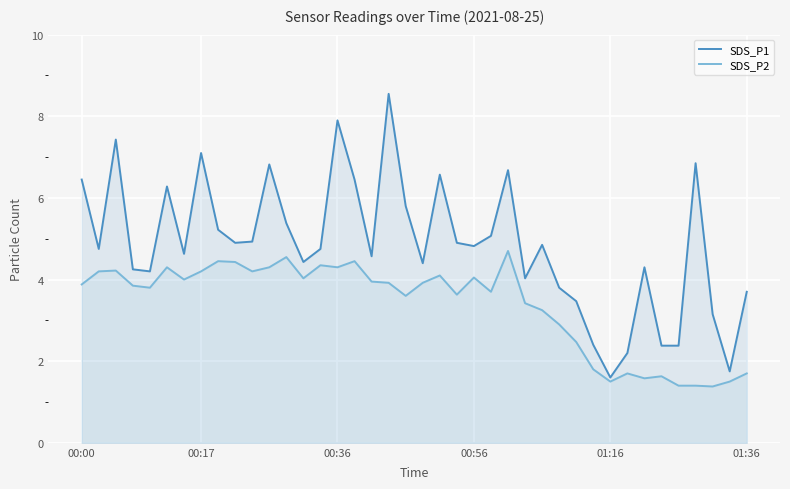

What is the difference between the maximum and minimum values in the SDS_P2 series?

3.3